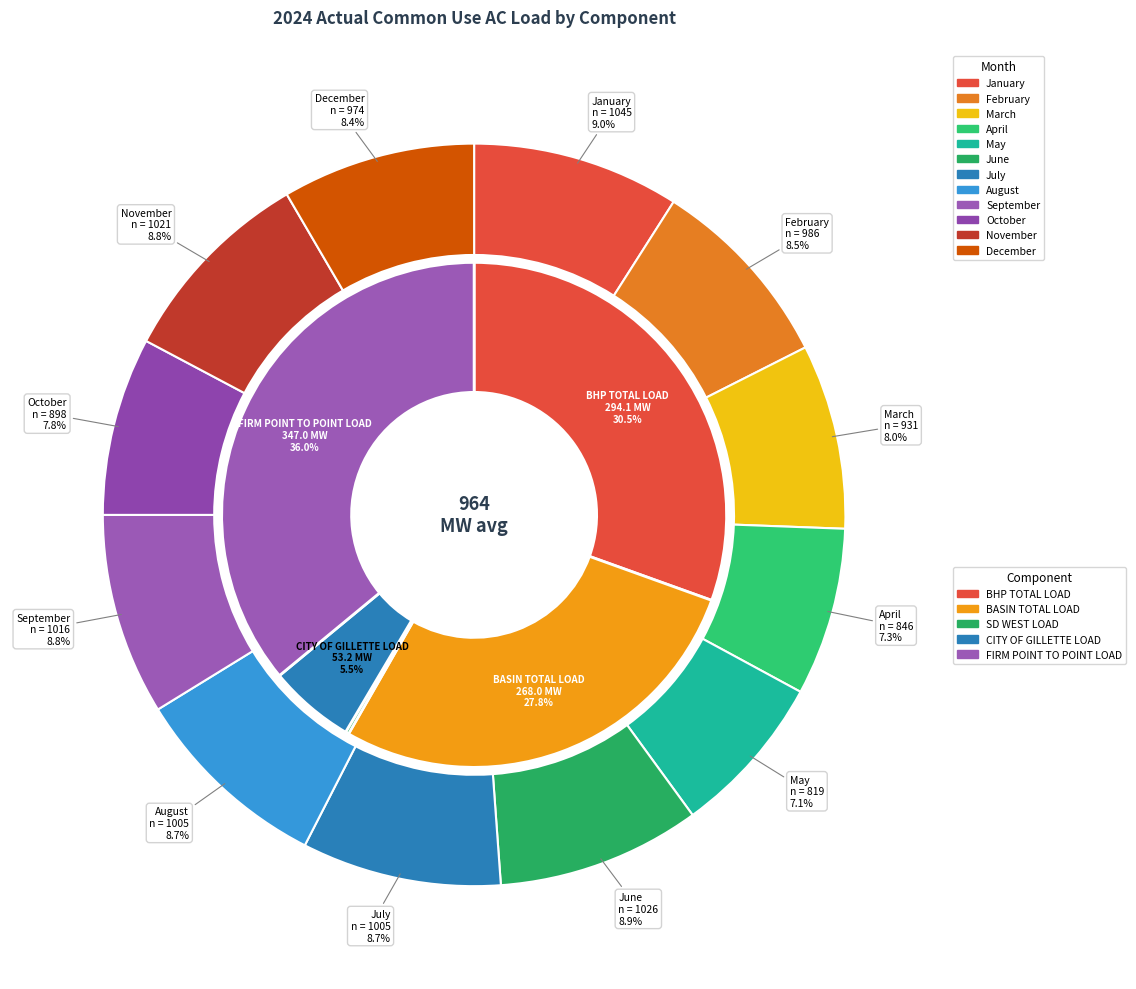

Is there a majority slice in this chart?

No